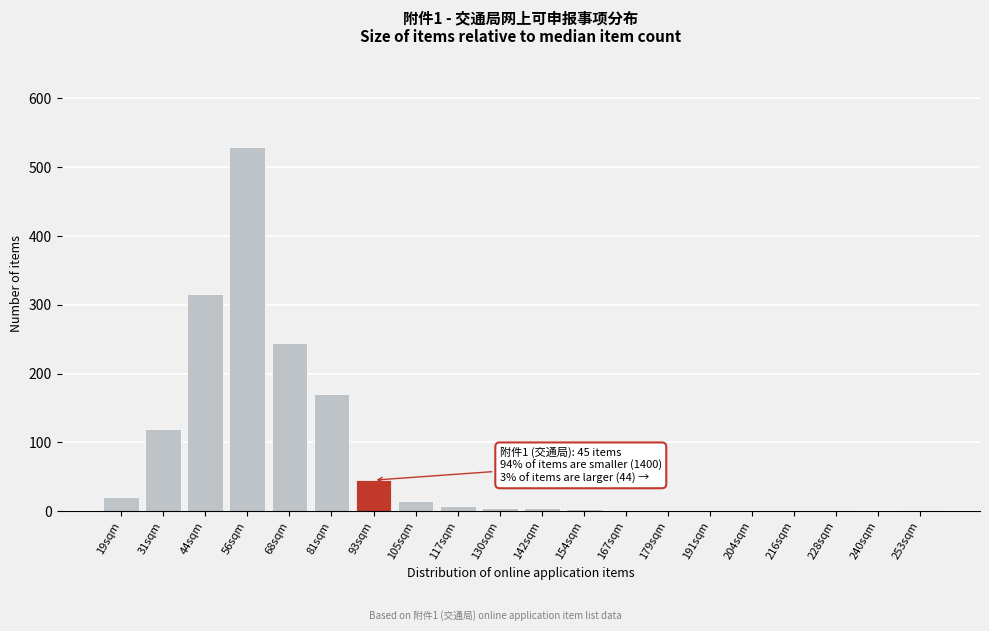

What is the sum of all values?

1489